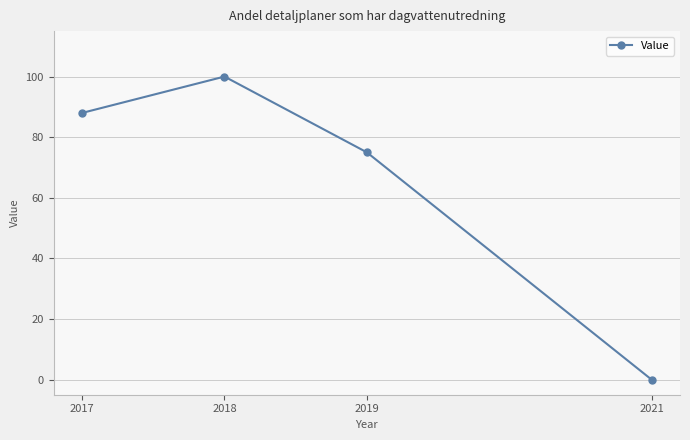

Where is the first local maximum?

2018